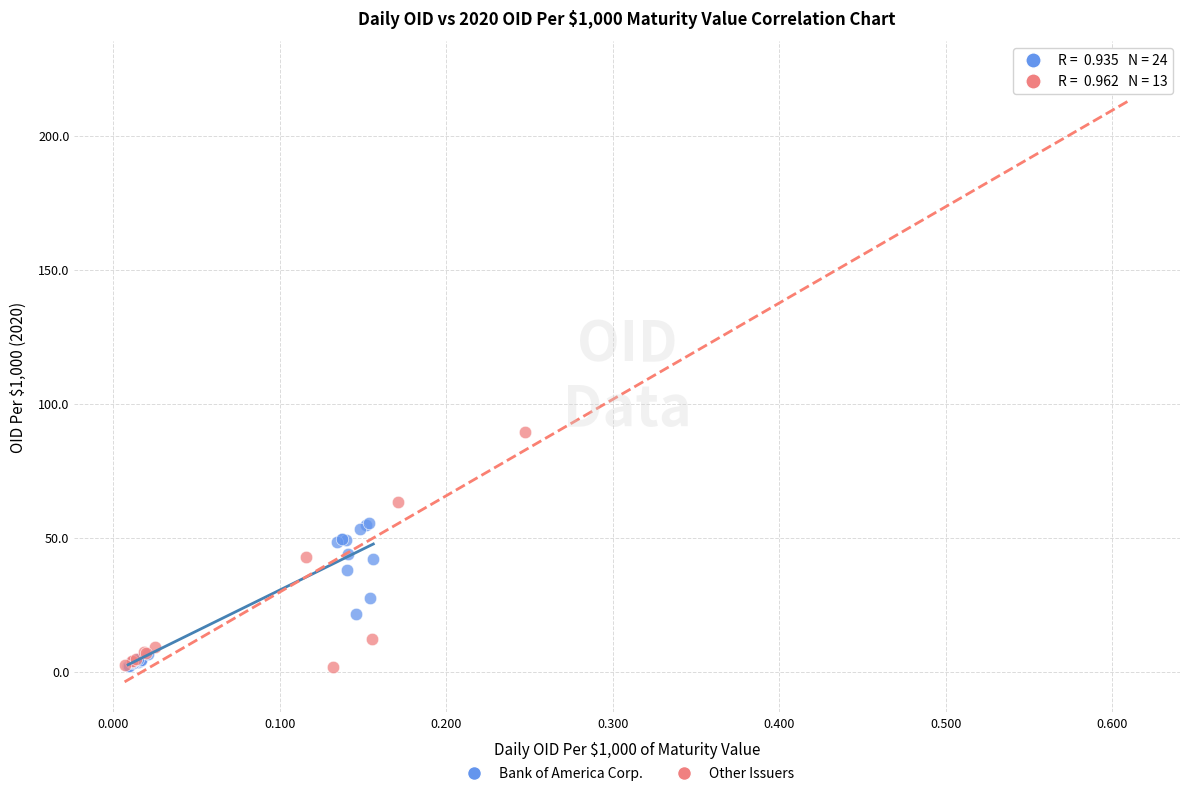

Which series has the widest spread of Y values?

Other Issuers